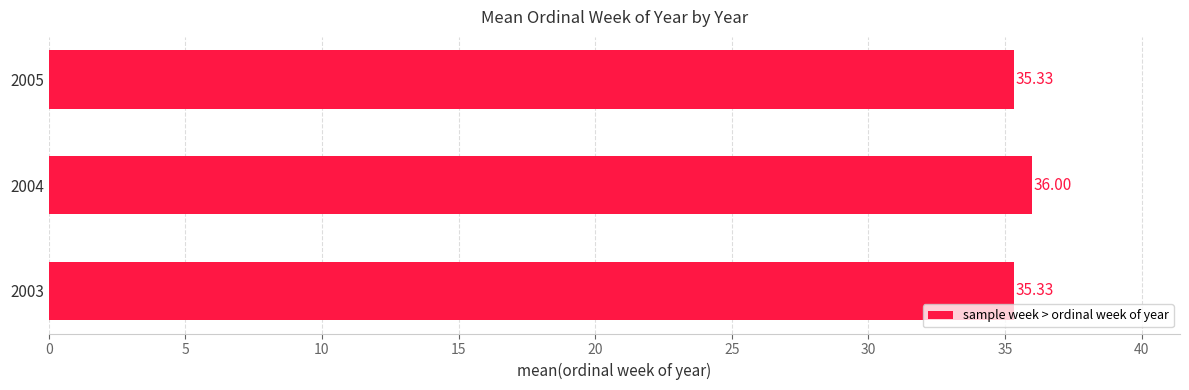

How many data points does each series have?

3